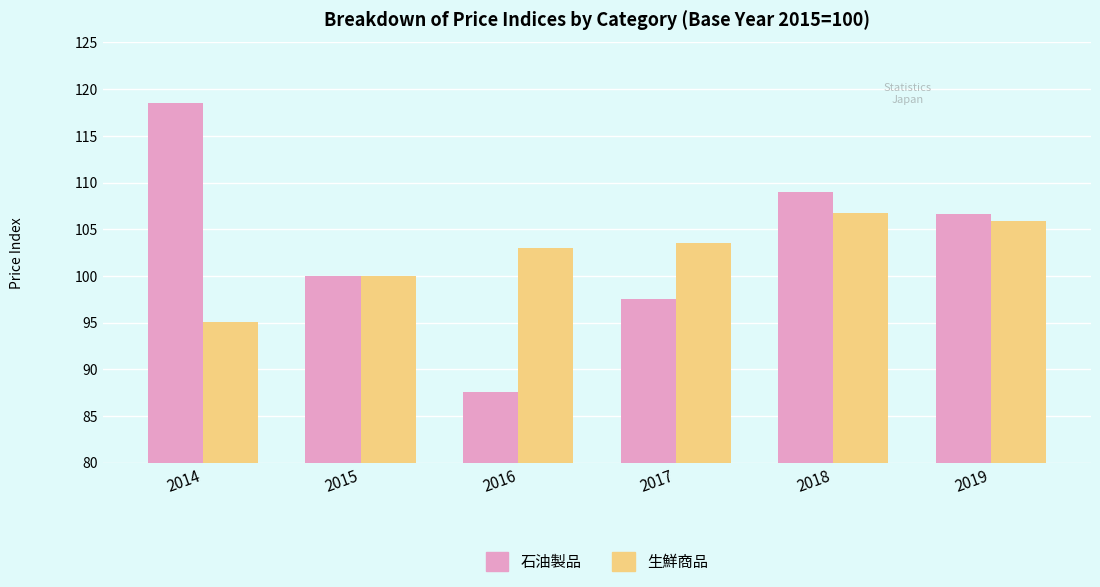

Read the 生鮮商品 value at 2016.

103.0